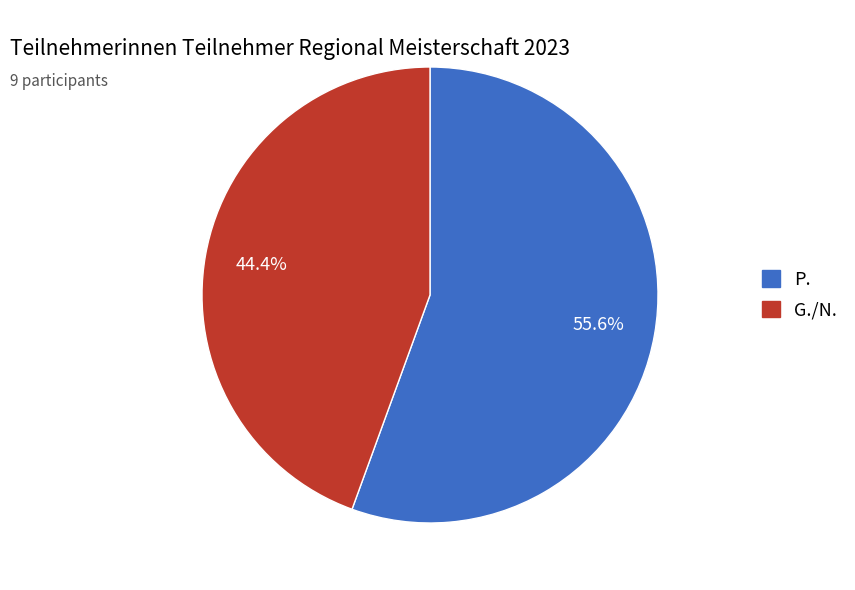

What is the smallest slice in the pie chart?

G./N.